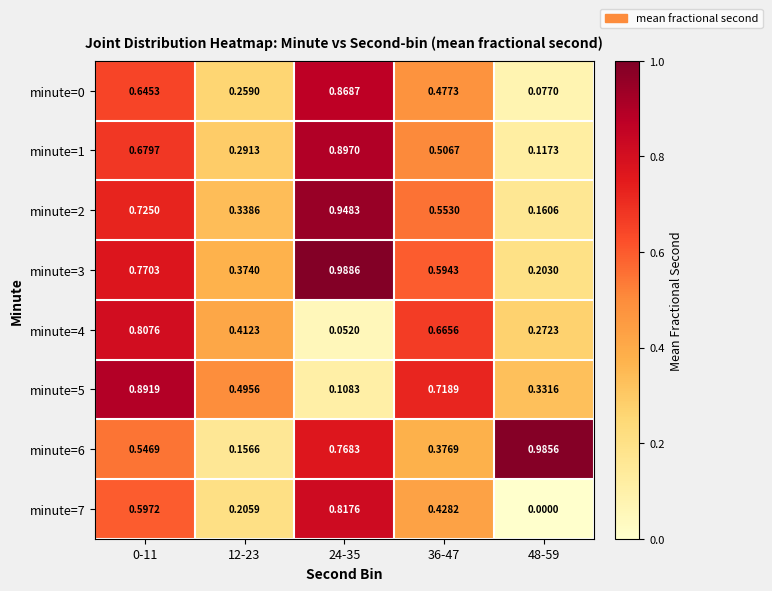

Is the value of minute=6 at 24-35 greater than the value of minute=7 at 48-59?

Yes